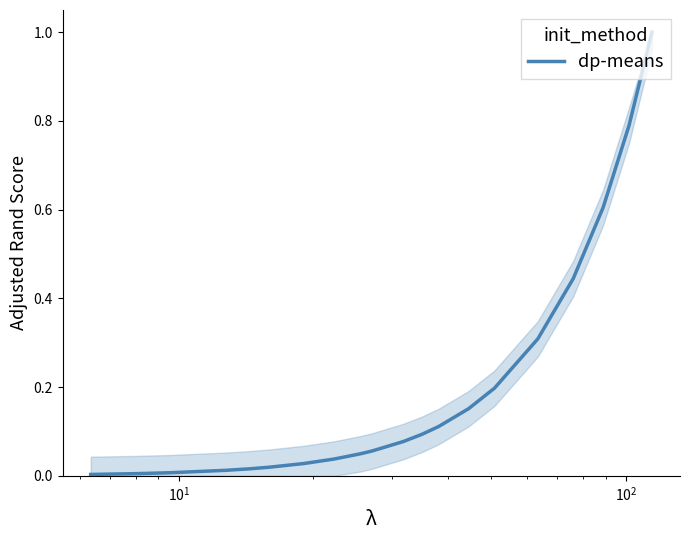

What is the difference between the maximum and minimum values?

1.0